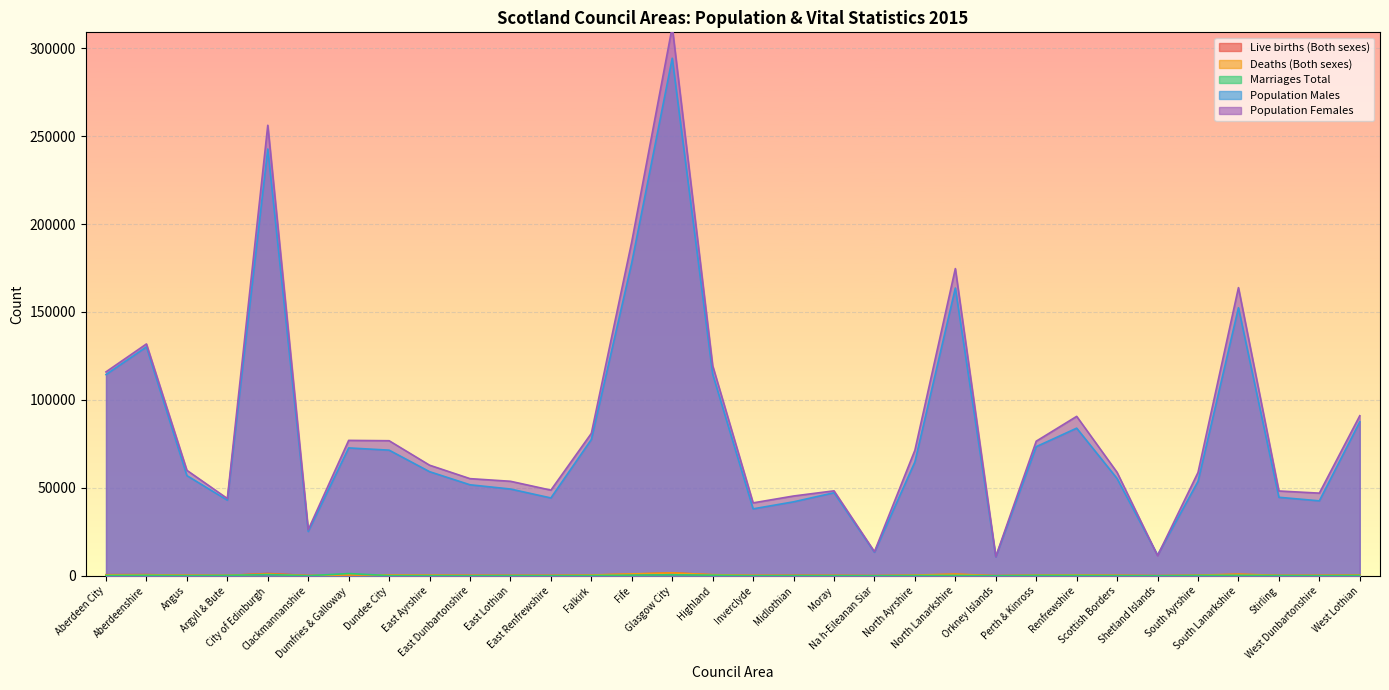

At which category is the sum across all series the highest?

Glasgow City